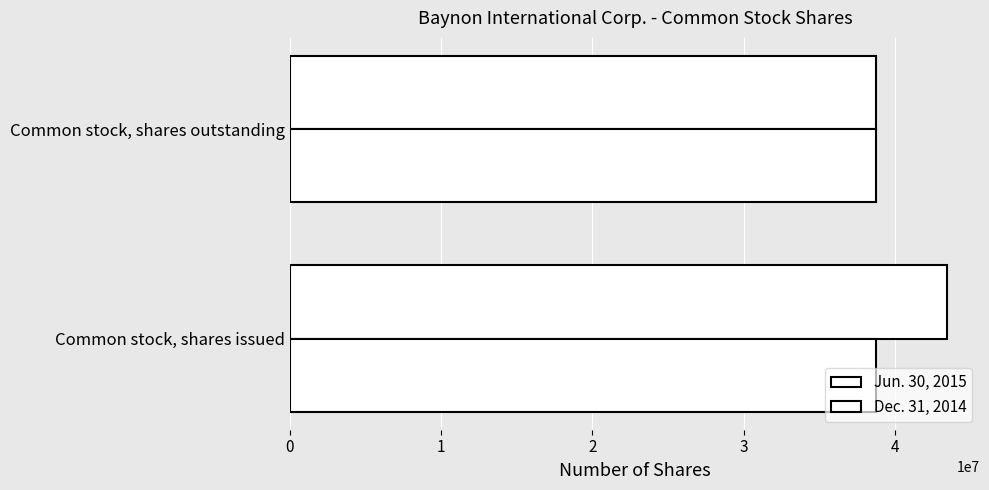

Count the number of data series in this chart.

2